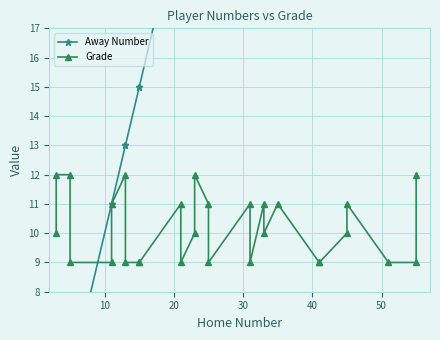

True or false: Grade has more than 2 interior local peaks.

True